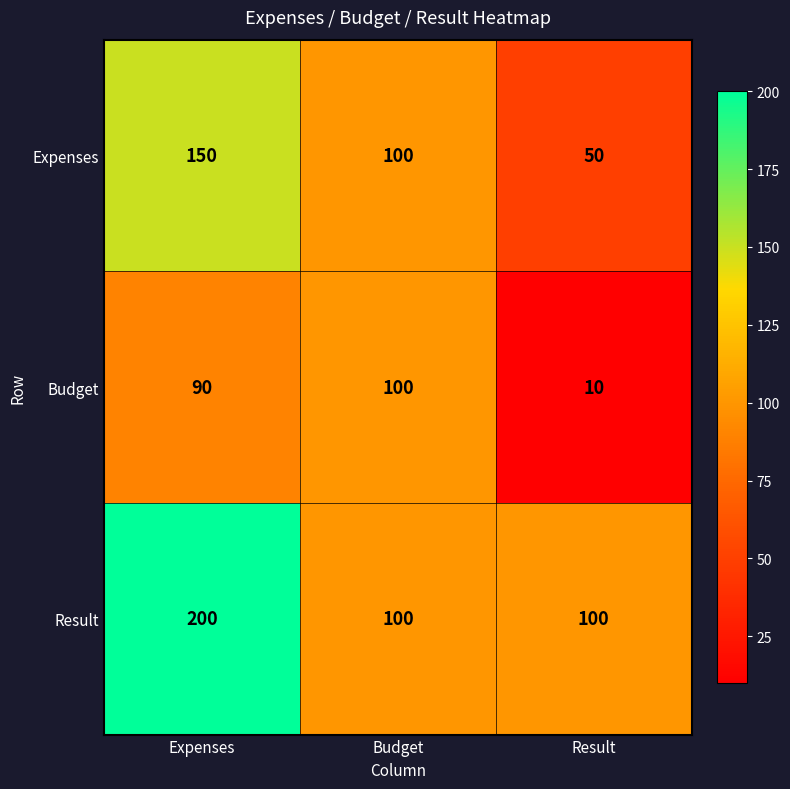

How many distinct data groups are displayed?

3